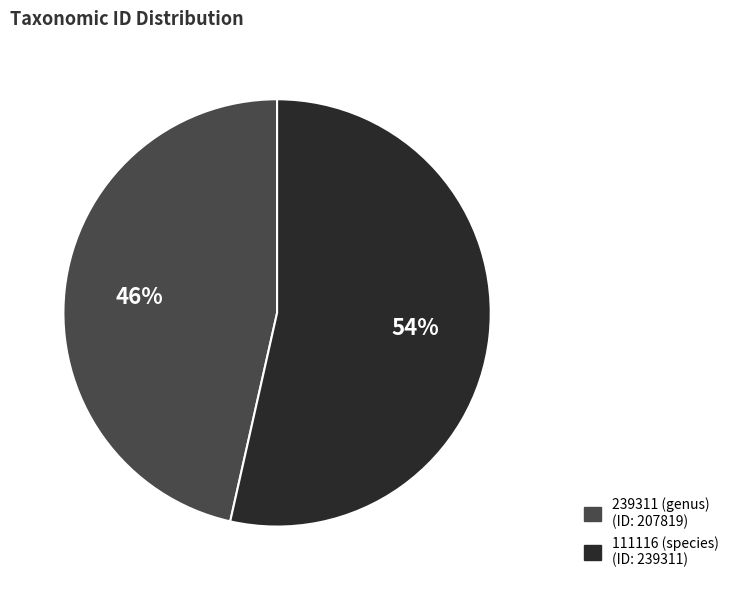

Is the sum of 111116 (species) and 239311 (genus) greater than half?

Yes